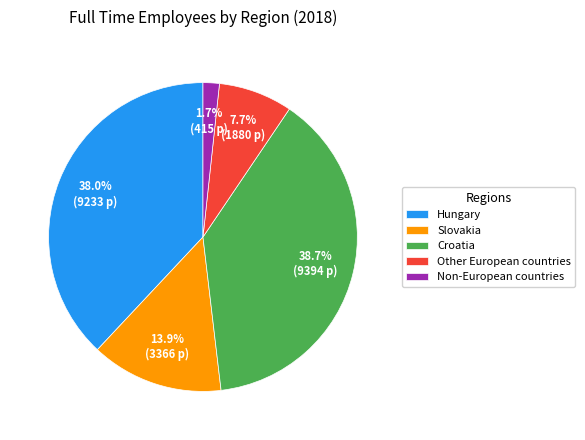

What is the largest slice in the pie chart?

Croatia